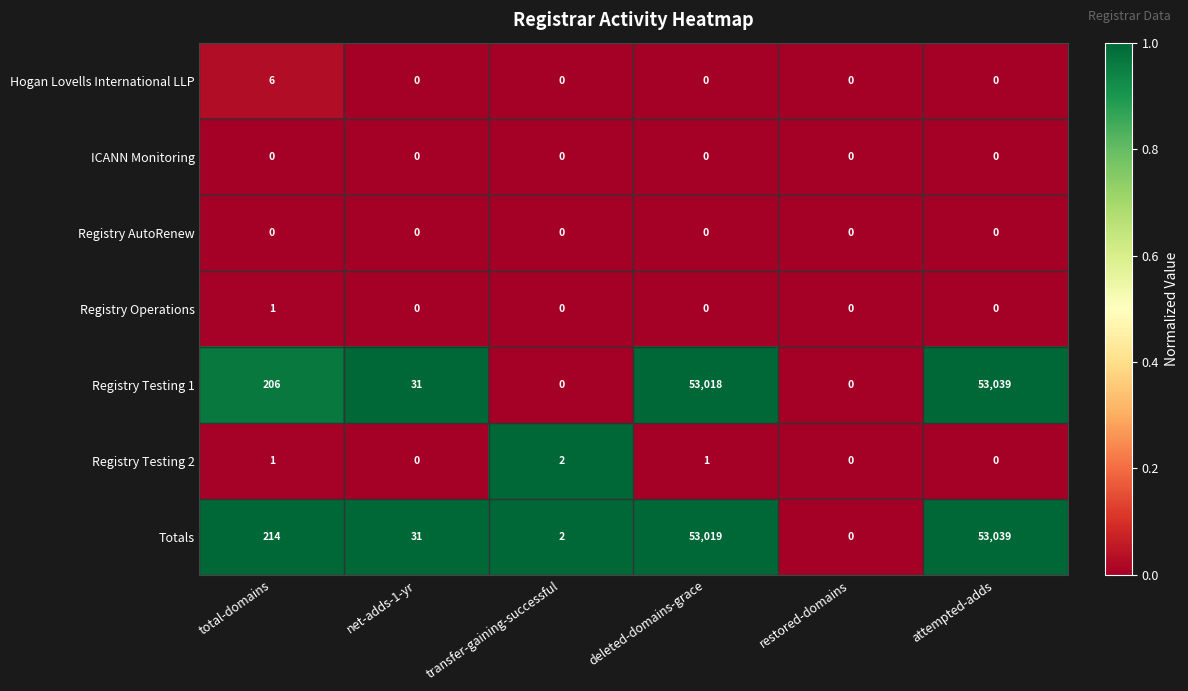

How many data points does each series have?

6